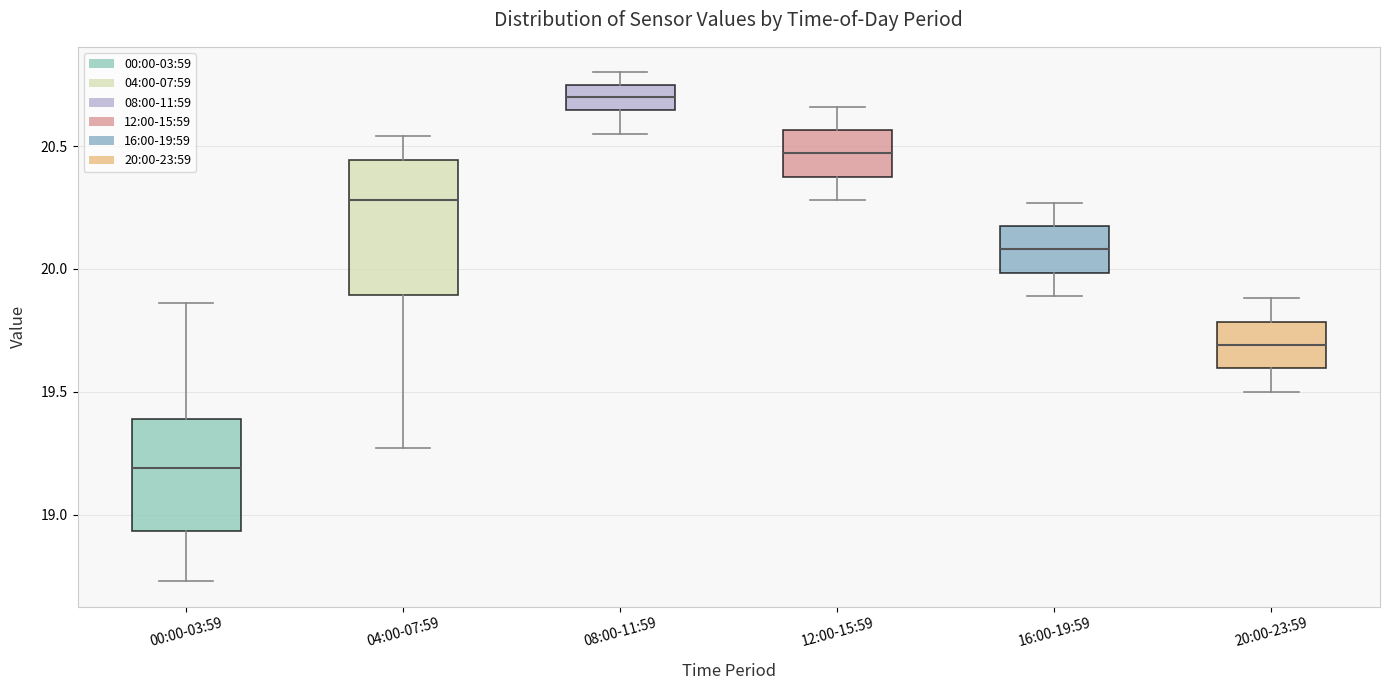

Which box is the tallest, from its lower edge to its upper edge?

04:00-07:59